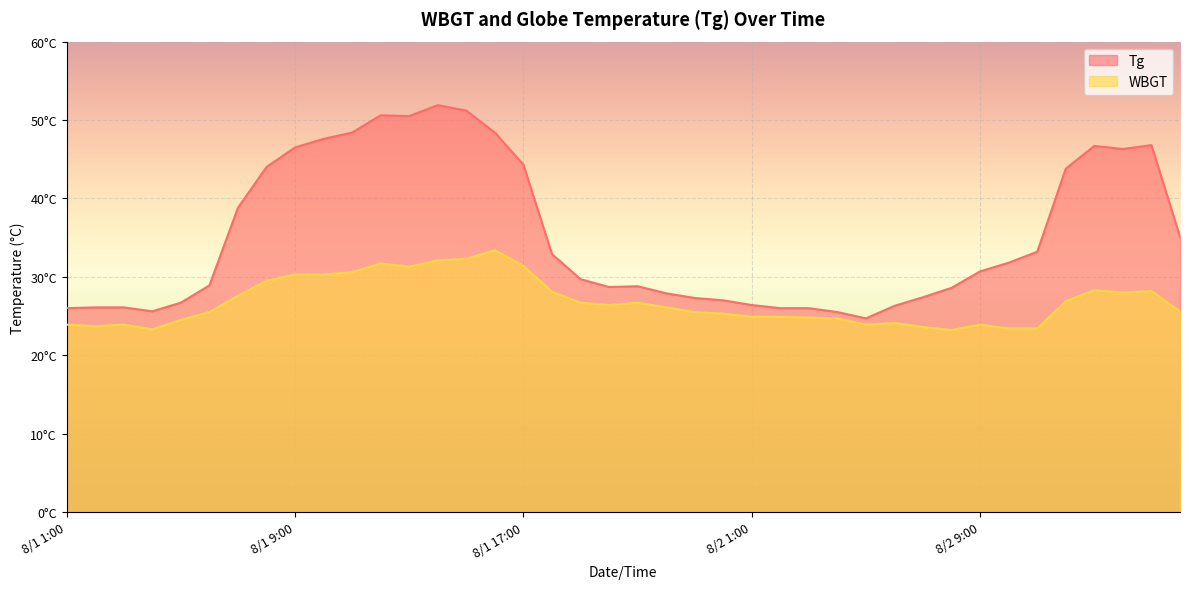

Reading right to left, transcribe all the data shown in this chart.

Tg: 35.1	46.8	46.3	46.7	43.8	33.2	31.8	30.7	28.6	27.4	26.3	24.7	25.5	26.0	26.0	26.4	27.0	27.3	27.9	28.8	28.7	29.7	32.9	44.3	48.4	51.2	51.9	50.5	50.6	48.4	47.6	46.5	44.0	38.8	28.9	26.7	25.6	26.1	26.1	26.0
WBGT: 25.6	28.2	28.0	28.3	26.9	23.4	23.4	23.9	23.2	23.6	24.1	23.9	24.7	24.8	24.9	24.9	25.3	25.5	26.1	26.7	26.4	26.7	28.1	31.4	33.4	32.3	32.1	31.3	31.7	30.6	30.3	30.3	29.5	27.6	25.5	24.5	23.3	23.9	23.7	23.9